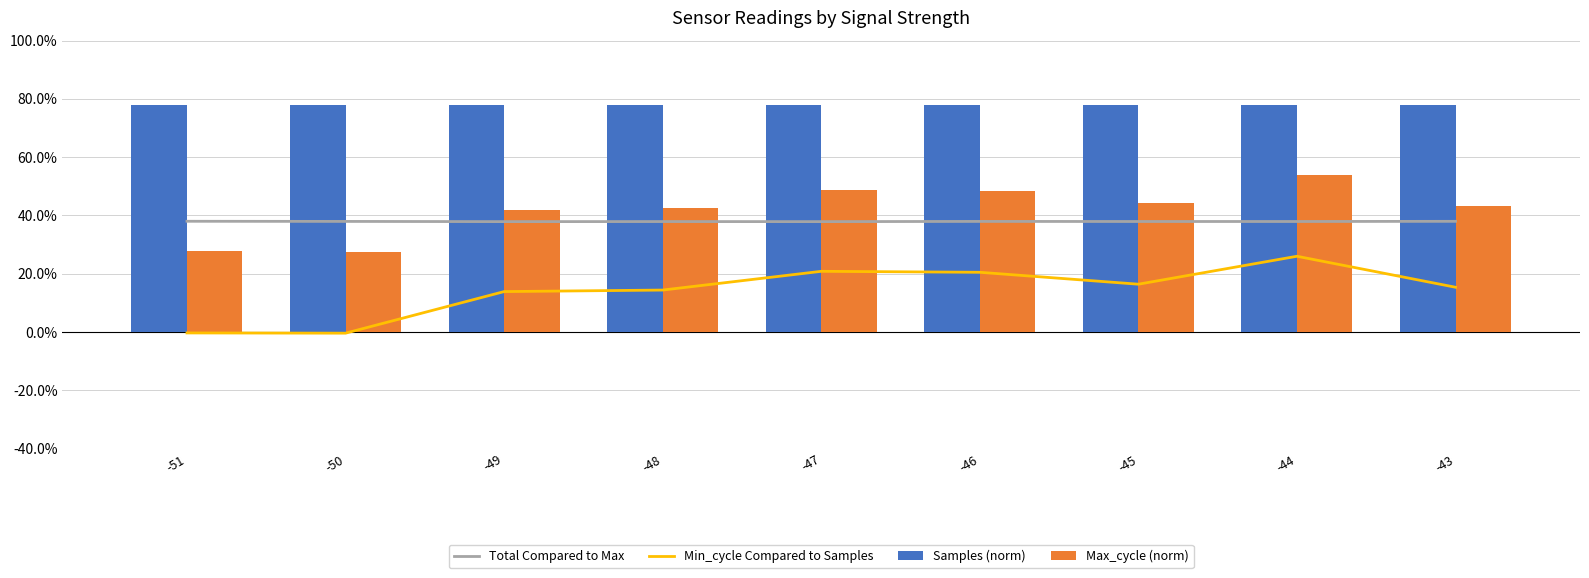

Reading left to right, transcribe all the data shown in this chart.

Total Compared to Max: -51=38.0	-50=38.0	-49=37.9	-48=37.9	-47=37.9	-46=38.0	-45=37.9	-44=37.9	-43=38.0
Min_cycle Compared to Samples: -51=-0.3	-50=-0.4	-49=13.9	-48=14.4	-47=20.8	-46=20.5	-45=16.4	-44=26.0	-43=15.4
Samples (norm): -51=78.0	-50=78.0	-49=77.9	-48=77.9	-47=77.9	-46=78.0	-45=77.9	-44=77.9	-43=78.0
Max_cycle (norm): -51=27.7	-50=27.6	-49=41.9	-48=42.4	-47=48.8	-46=48.5	-45=44.4	-44=54.0	-43=43.4